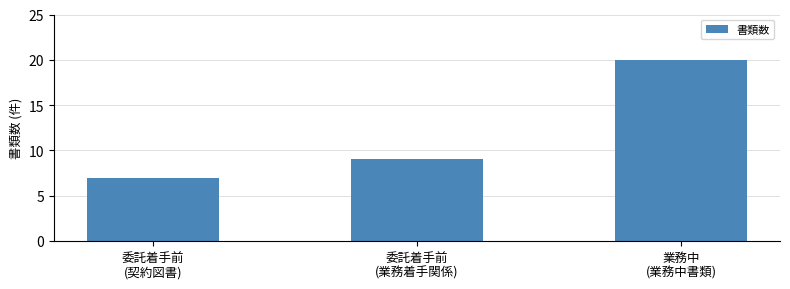

List the labels in order of value, largest first.

業務中
(業務中書類), 委託着手前
(業務着手関係), 委託着手前
(契約図書)